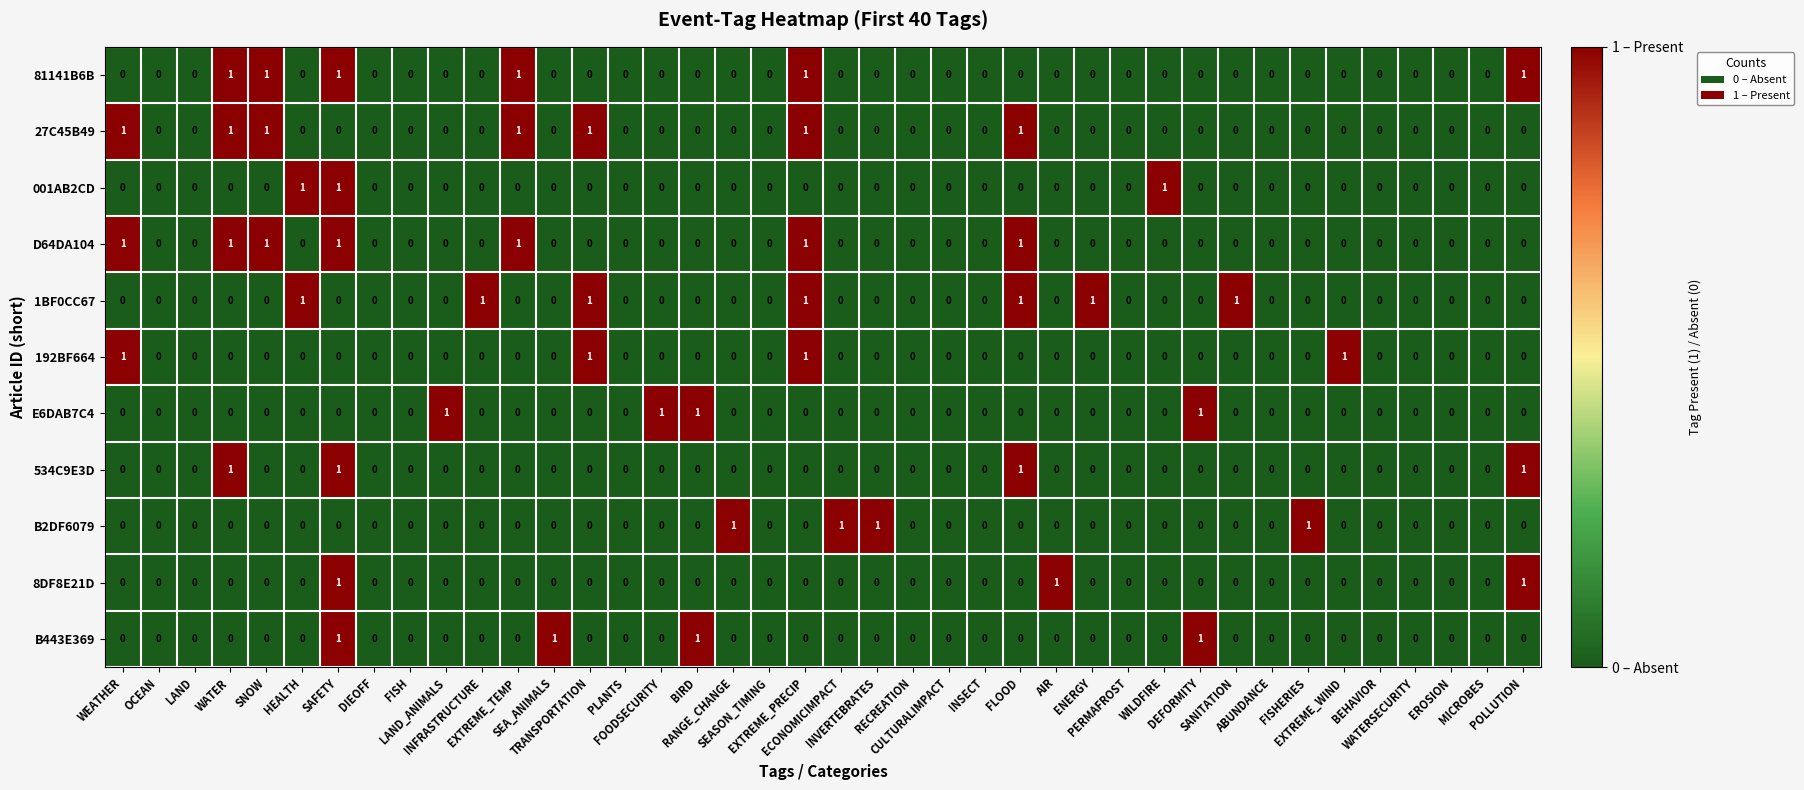

What is the sum of all 1BF0CC67 values?

7